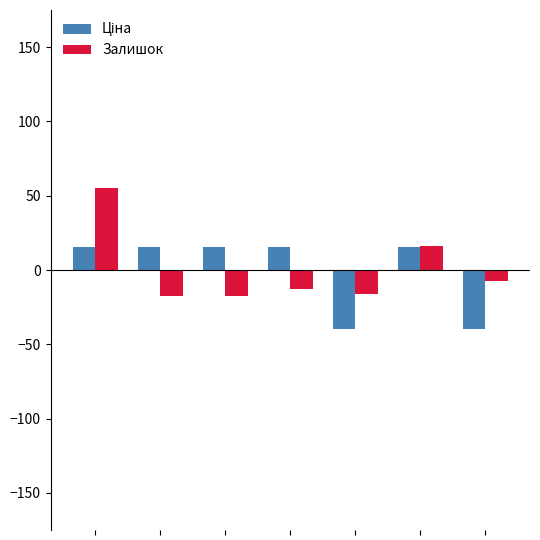

What is the maximum value shown in the chart?

55.1